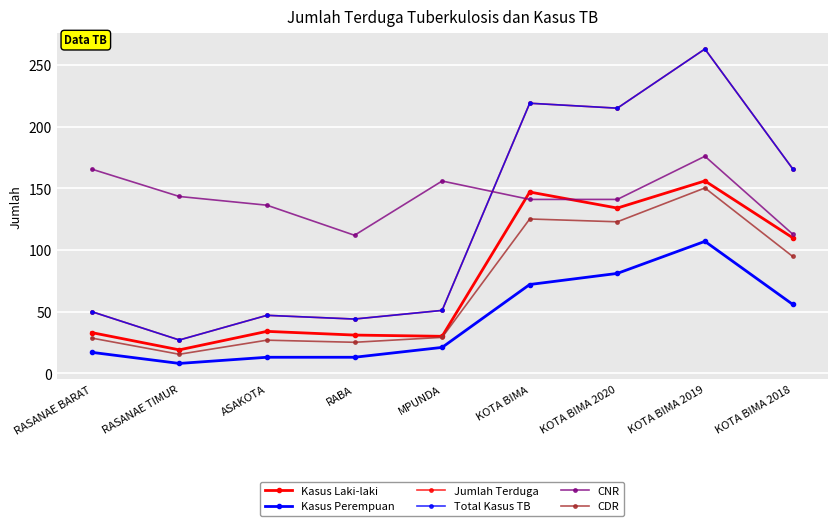

What is the difference between the maximum and minimum values in the Kasus Perempuan series?

99.0